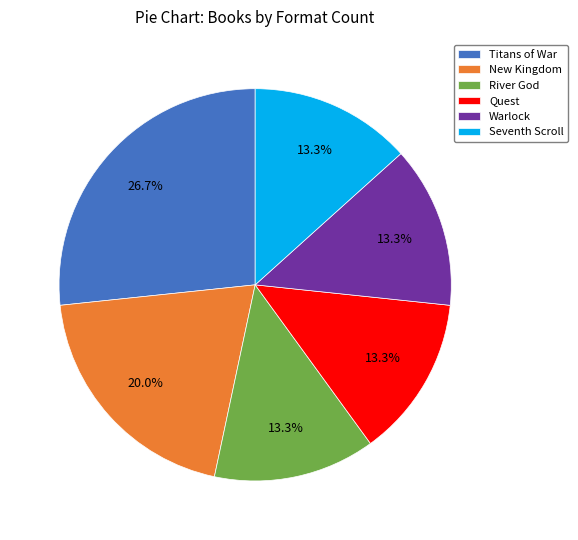

To the nearest percent, what is the difference between the largest and smallest slice percentages?

13%